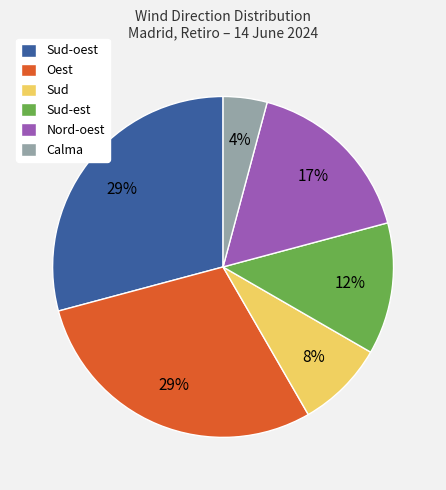

What is the smallest slice in the pie chart?

Calma